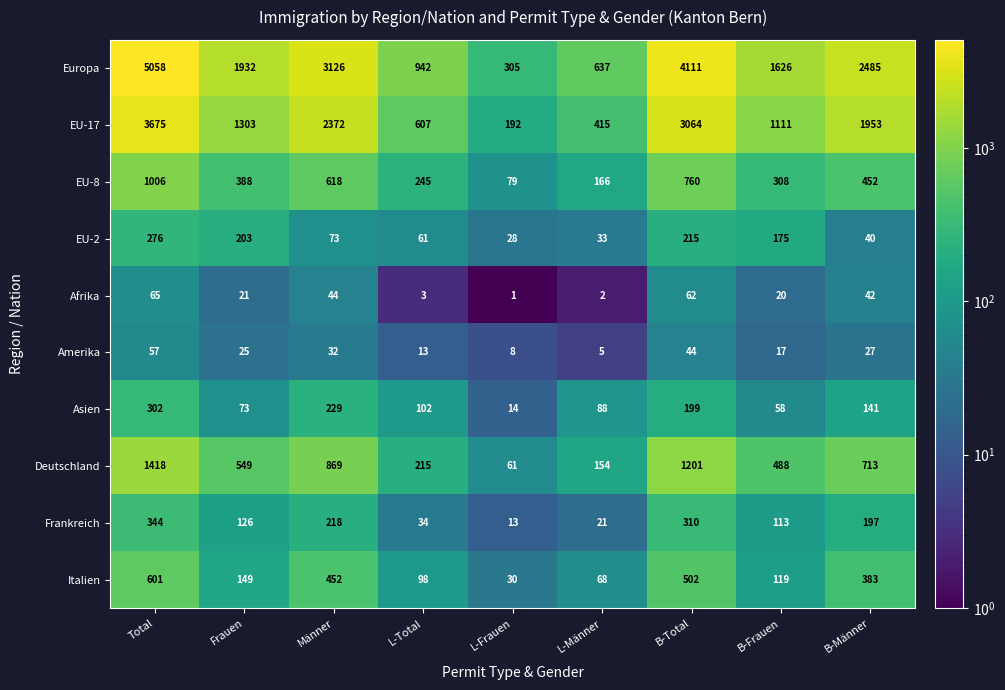

Is it true that Asien equals 102 at L-Total?

True